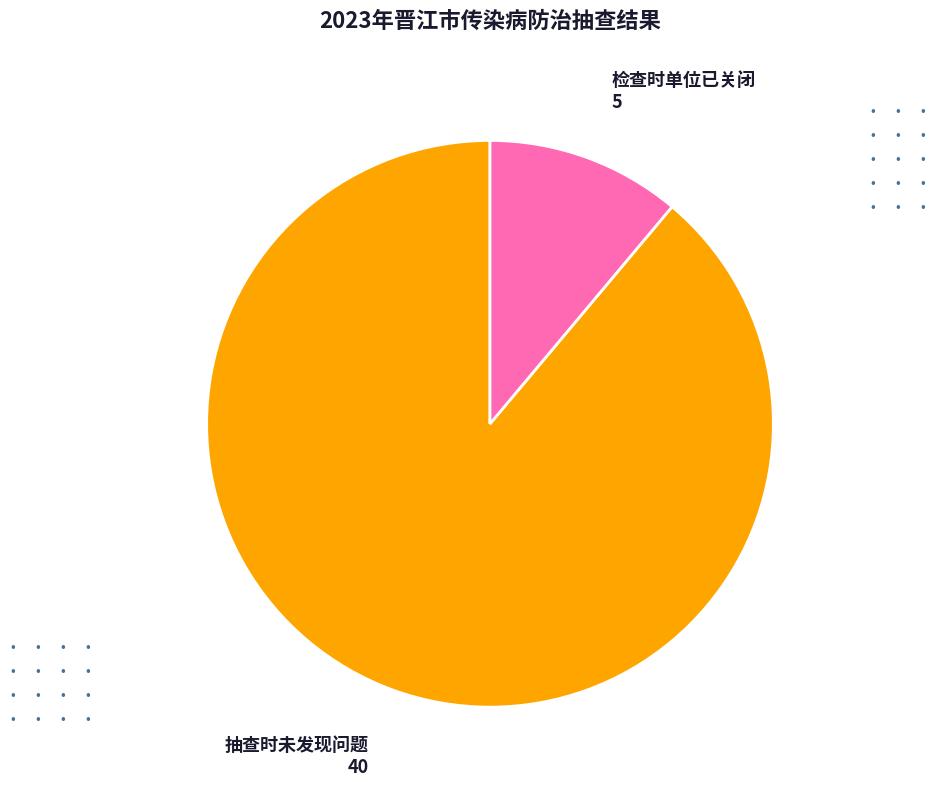

Is there any slice that represents more than half of the pie?

Yes